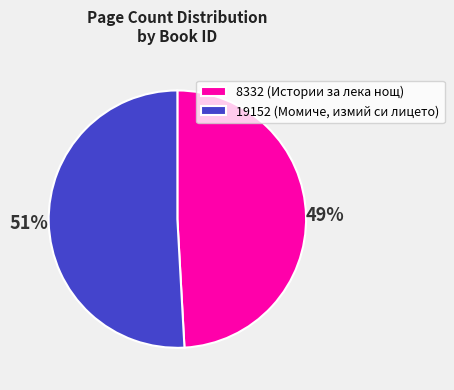

Is the sum of 8332 and 19152 greater than half?

Yes